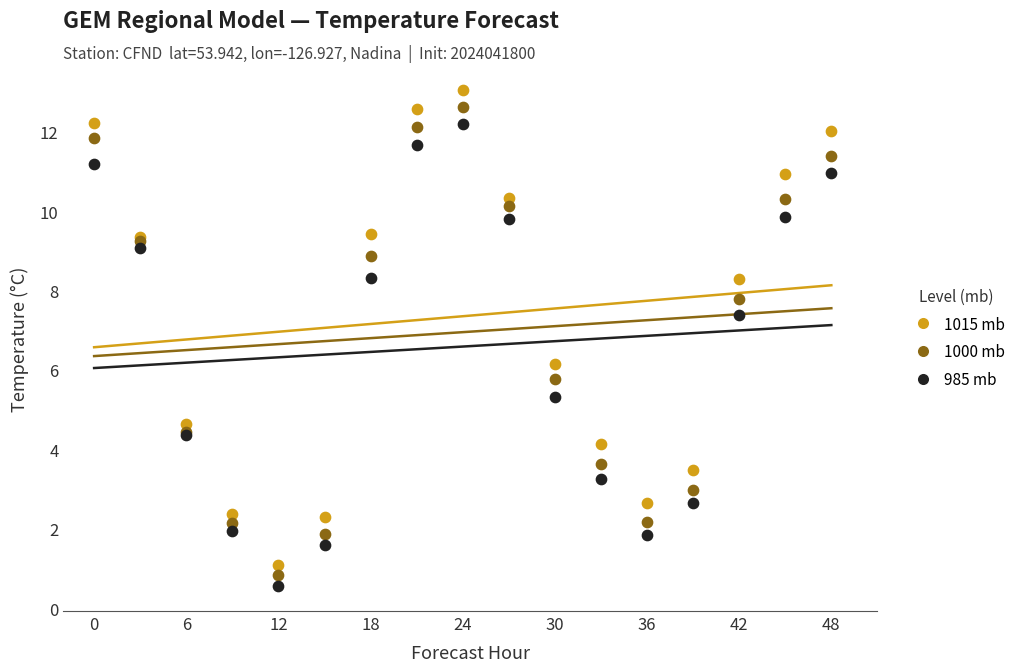

What are all the series names shown in the legend?

1015 mb, 1000 mb, 985 mb